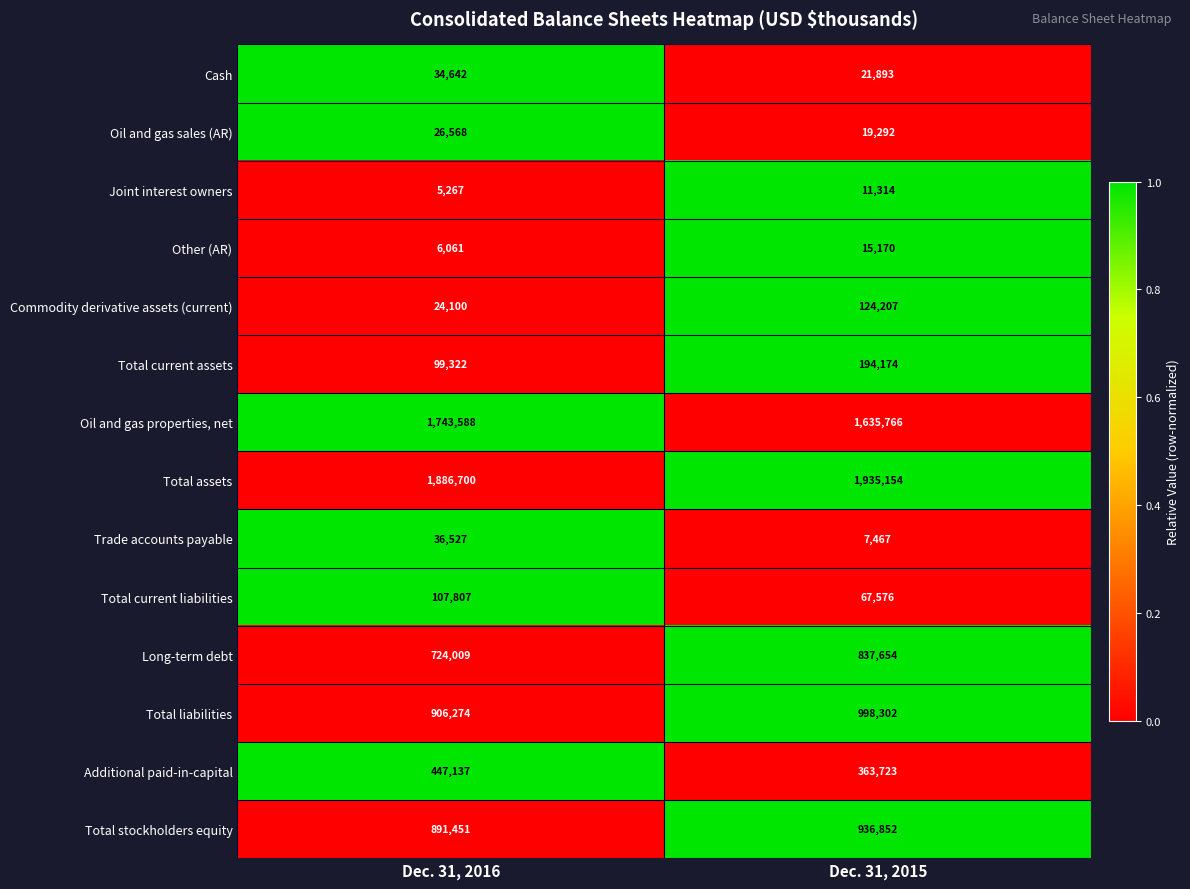

How many data points in Joint interest owners are less than 11314?

1